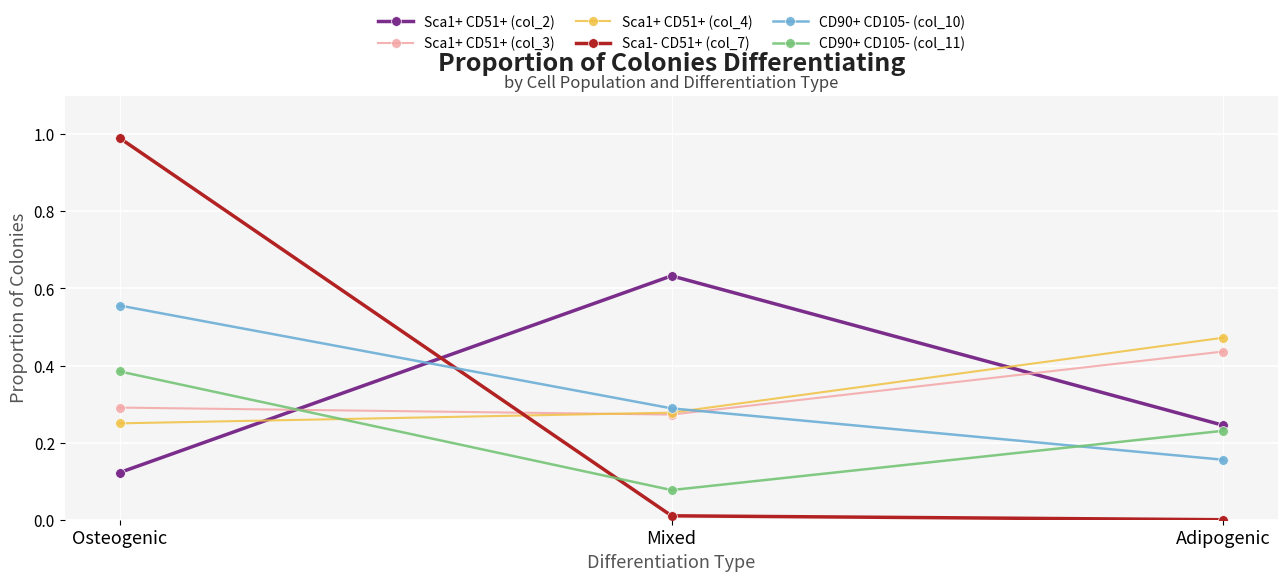

The value of Sca1+ CD51+ (col_2) at Adipogenic is 0.1. True or false?

False